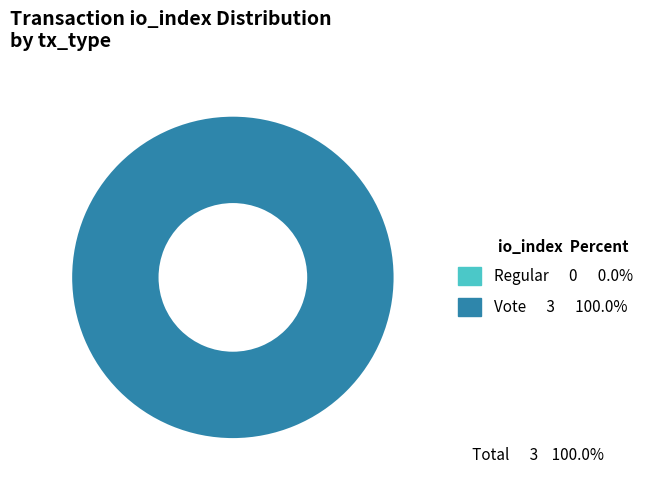

True or false: Vote accounts for 100% of the total.

True